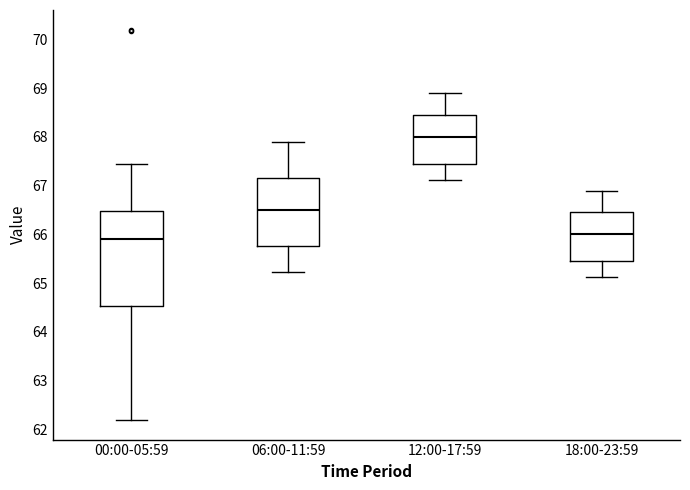

Reading left to right, transcribe this box plot: for each box, give where its median line is, the range the box spans, and where its two whiskers end, as read against the y-axis. The values are not printed on the chart, so give them approximately, as read against the axis.

00:00-05:59: median 65.9, box 64.5 to 66.5, whiskers 62.2 to 67.4
06:00-11:59: median 66.5, box 65.8 to 67.1, whiskers 65.2 to 67.9
12:00-17:59: median 68.0, box 67.5 to 68.5, whiskers 67.1 to 68.9
18:00-23:59: median 66.0, box 65.5 to 66.5, whiskers 65.1 to 66.9